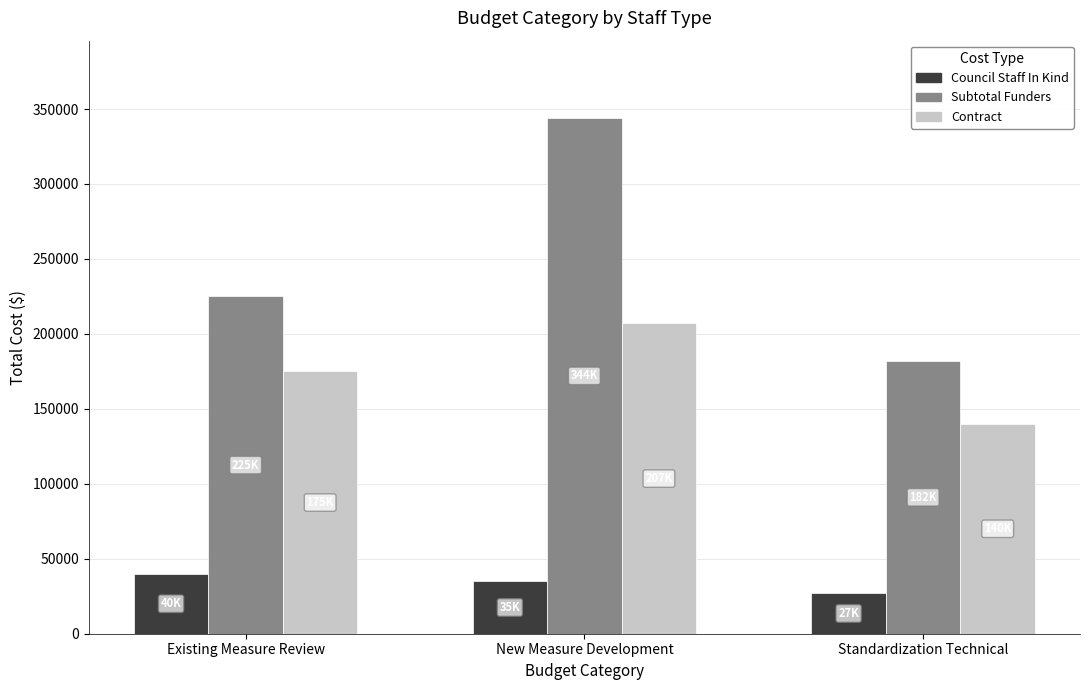

What is the difference between the highest and lowest values at Standardization Technical?

155000